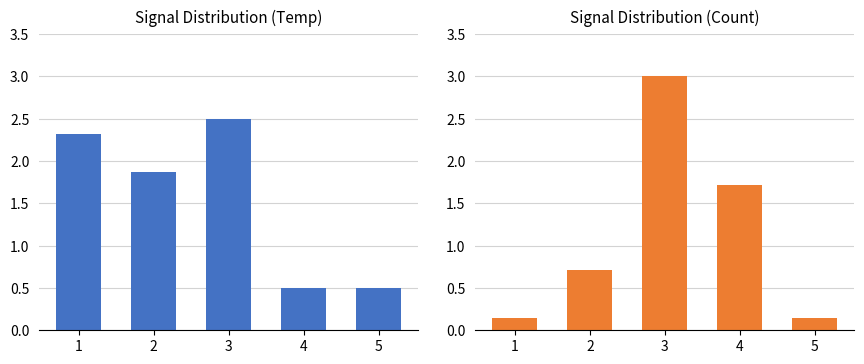

Rank the series by their average value, from lowest to highest.

Count, Temp